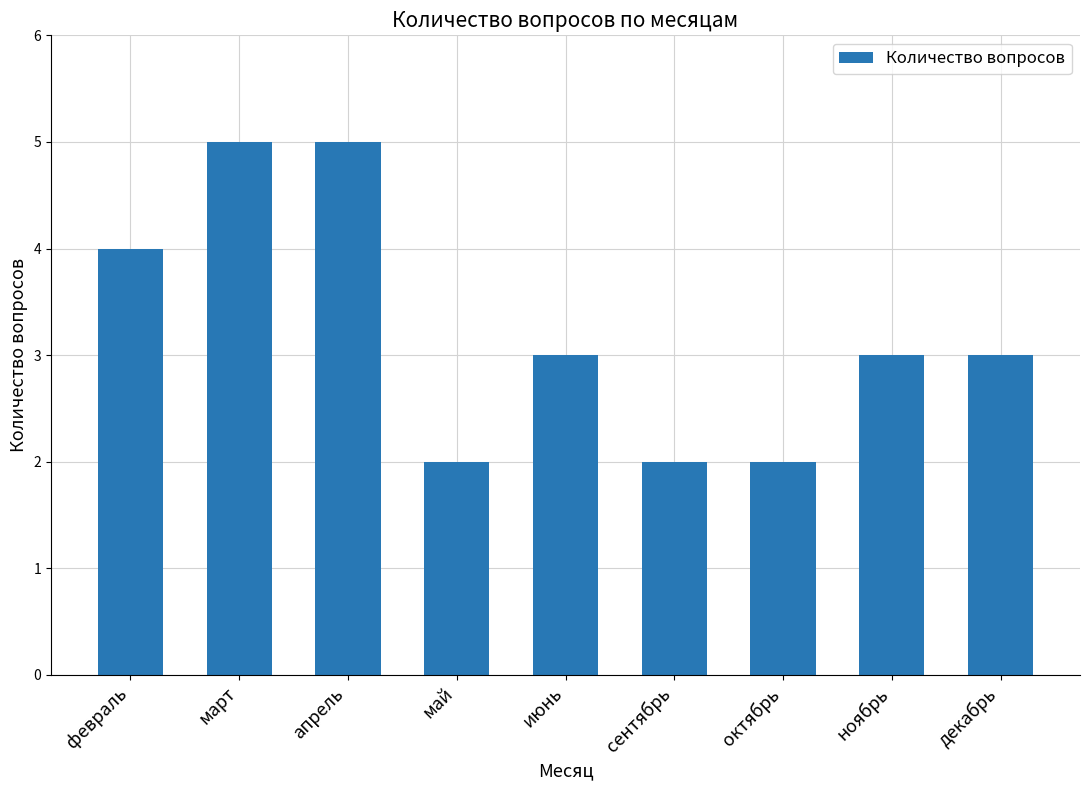

What is the ratio of the value at декабрь to the value at апрель?

0.6